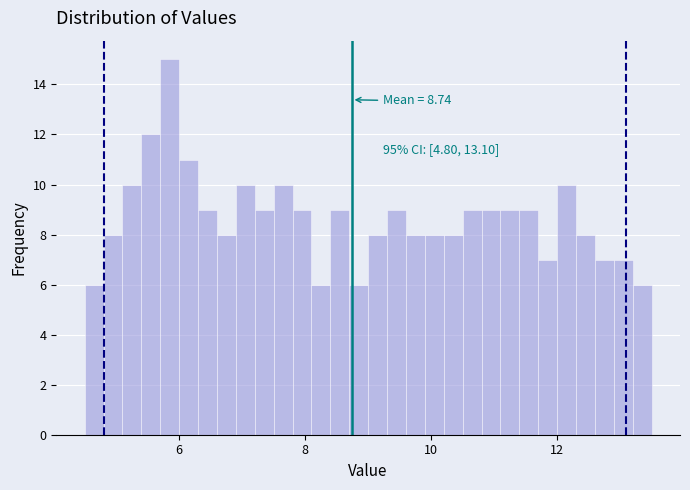

Around what value on the x-axis is the tallest bar? Give the approximate position of its centre, as read against the axis.

5.8